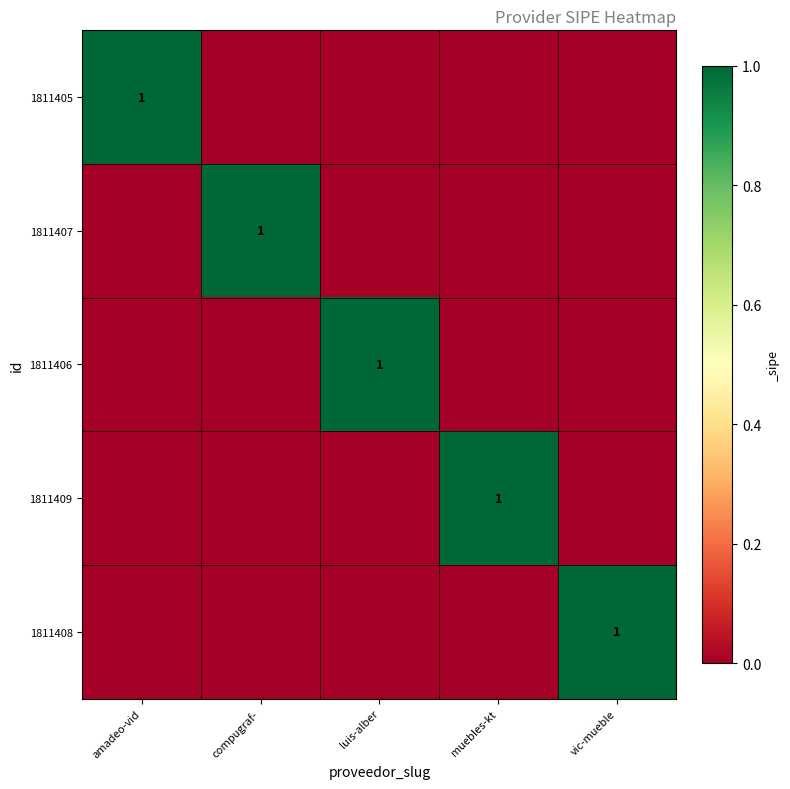

Which series has the largest range (max minus min)?

1811405